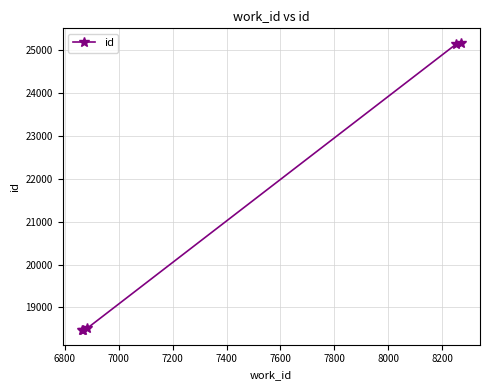

Does the chart have visible grid lines?

Yes